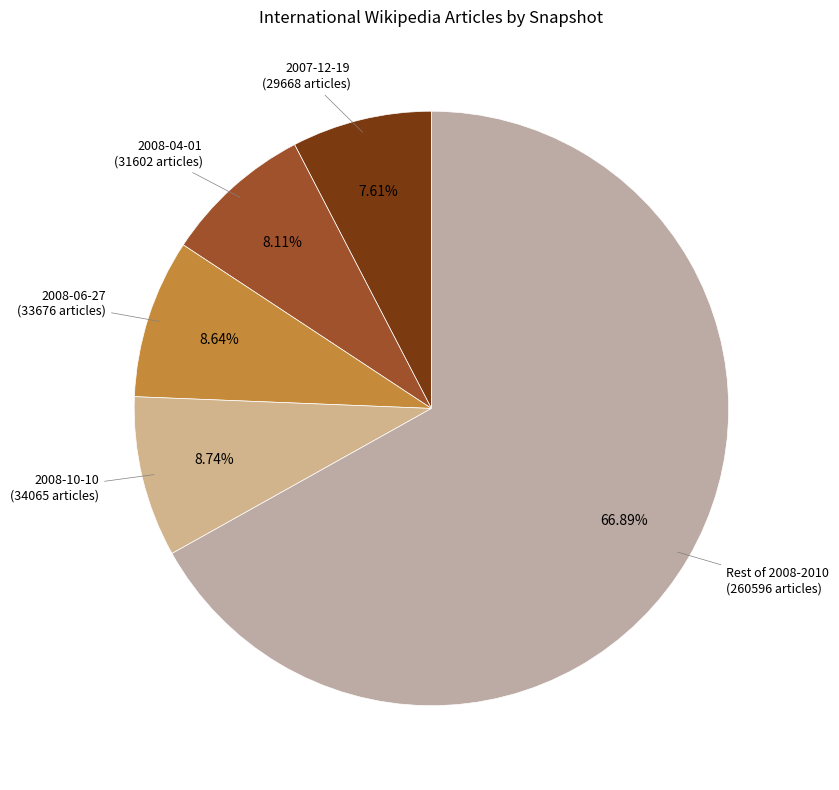

How many segments does this pie chart have?

5